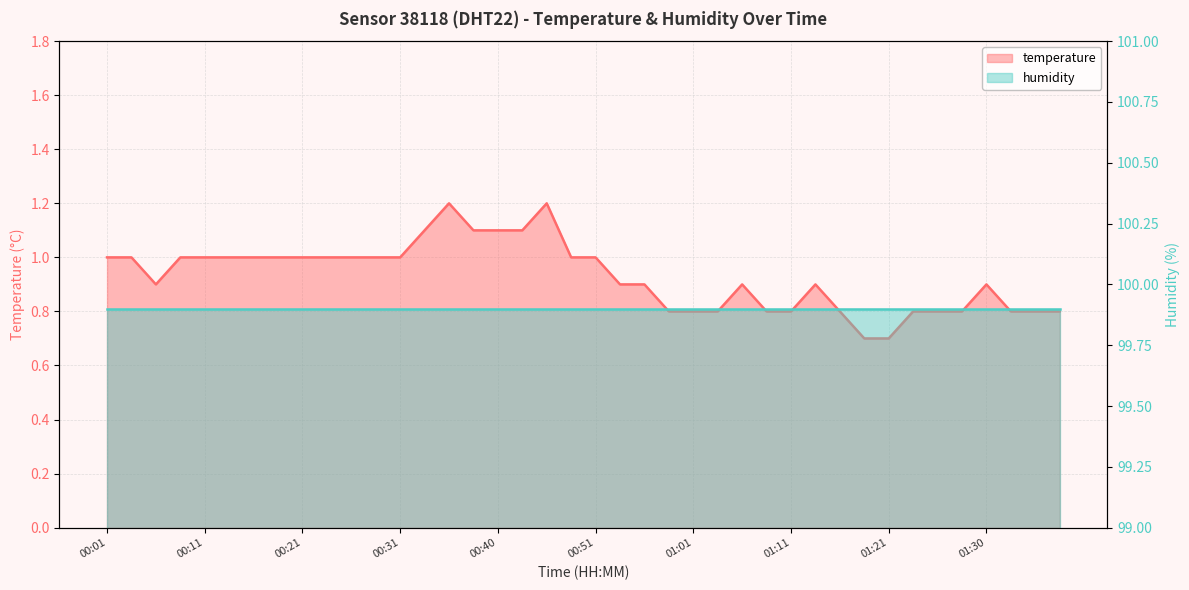

Is it true that the value at 01:01 is 0.8?

True